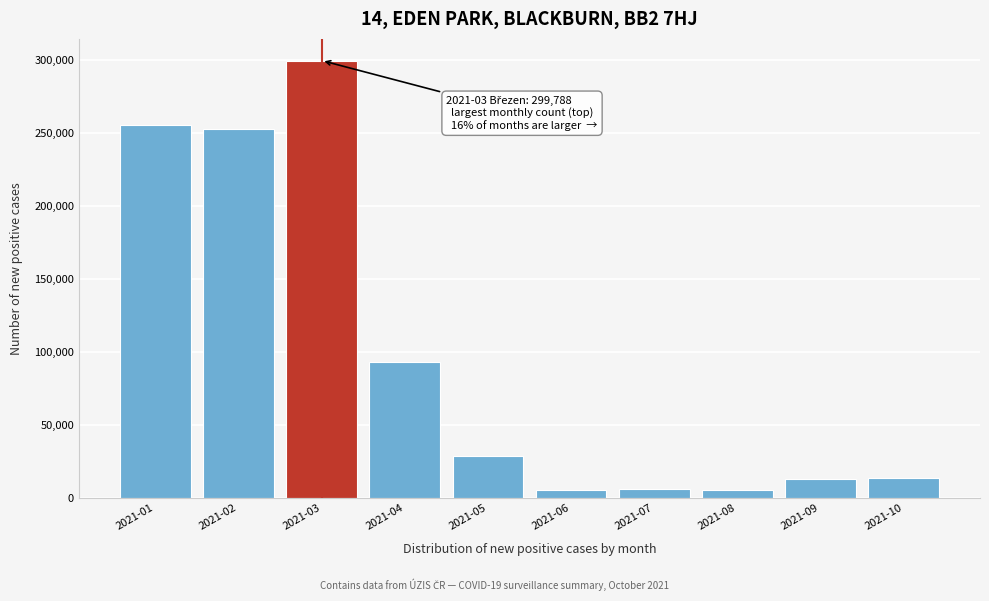

Which category has the highest value across all series?

2021-03